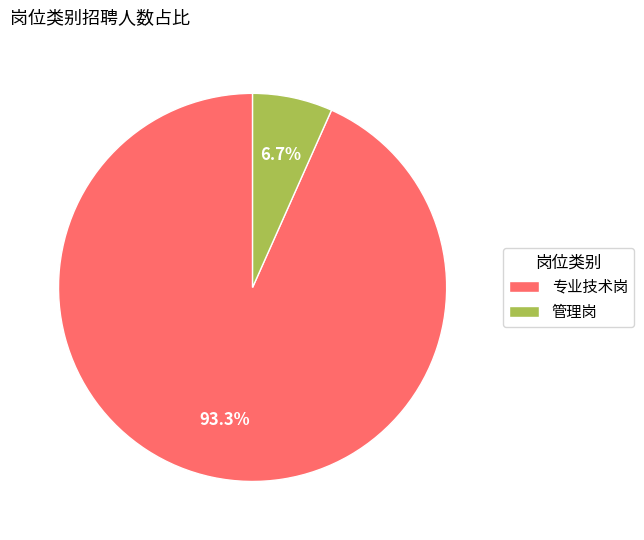

Which category has the biggest portion of the pie?

专业技术岗